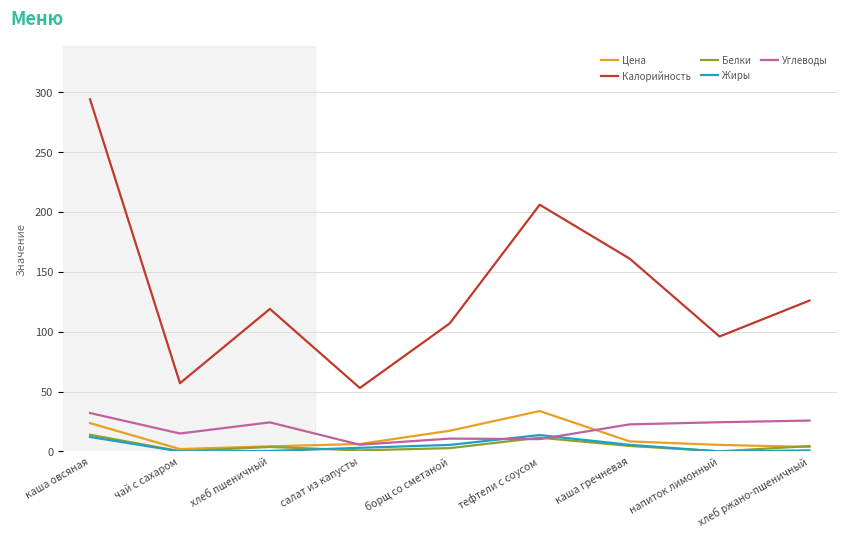

Which series has the largest range (max minus min)?

Калорийность